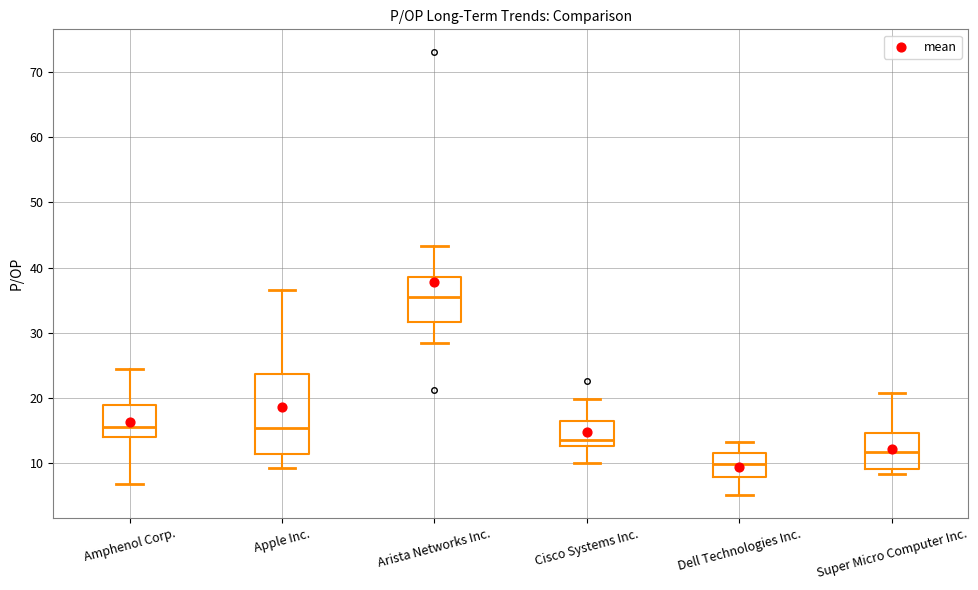

Which box is the tallest, from its lower edge to its upper edge?

Apple Inc.